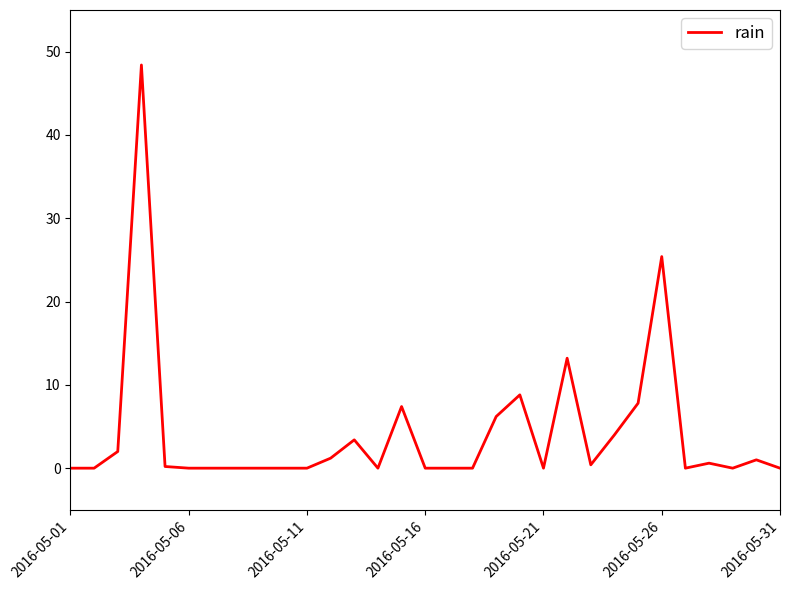

What is the greatest value displayed?

48.4